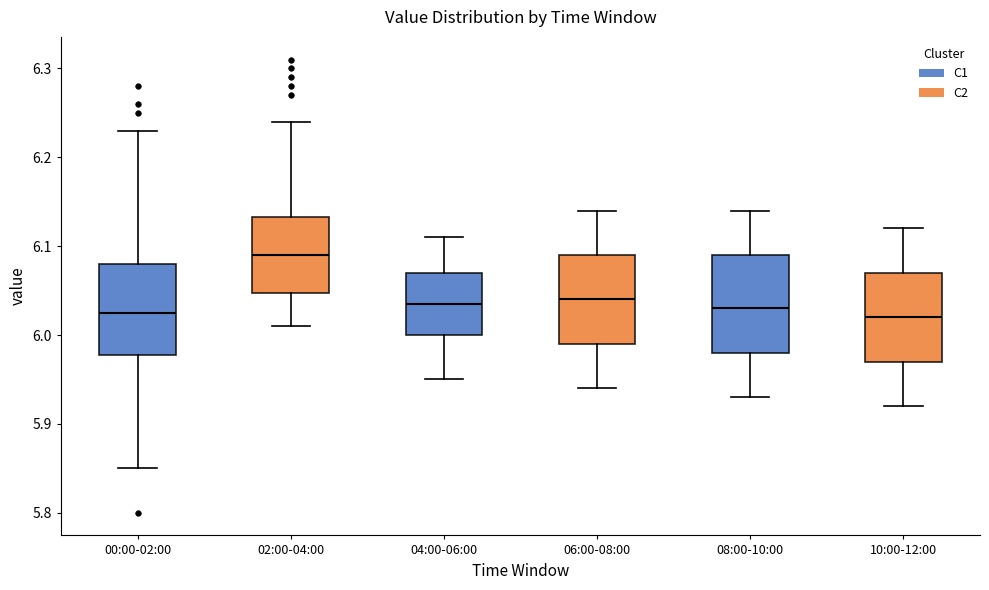

Which box has the highest median line?

02:00-04:00